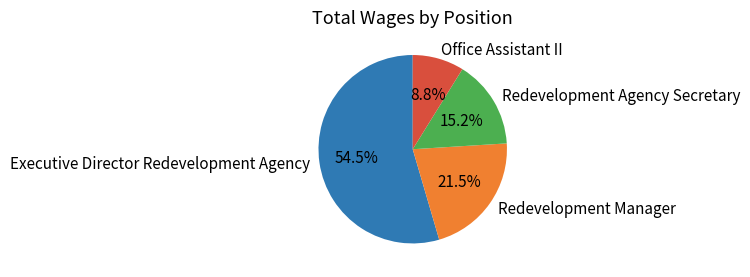

What is the smallest slice in the pie chart?

Office Assistant II